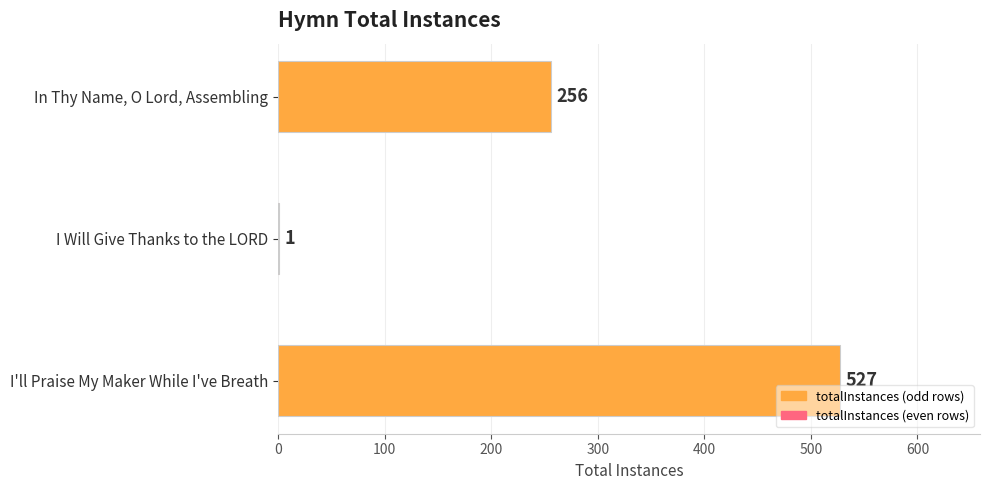

Which category has the highest value across all series?

I'll Praise My Maker While I've Breath